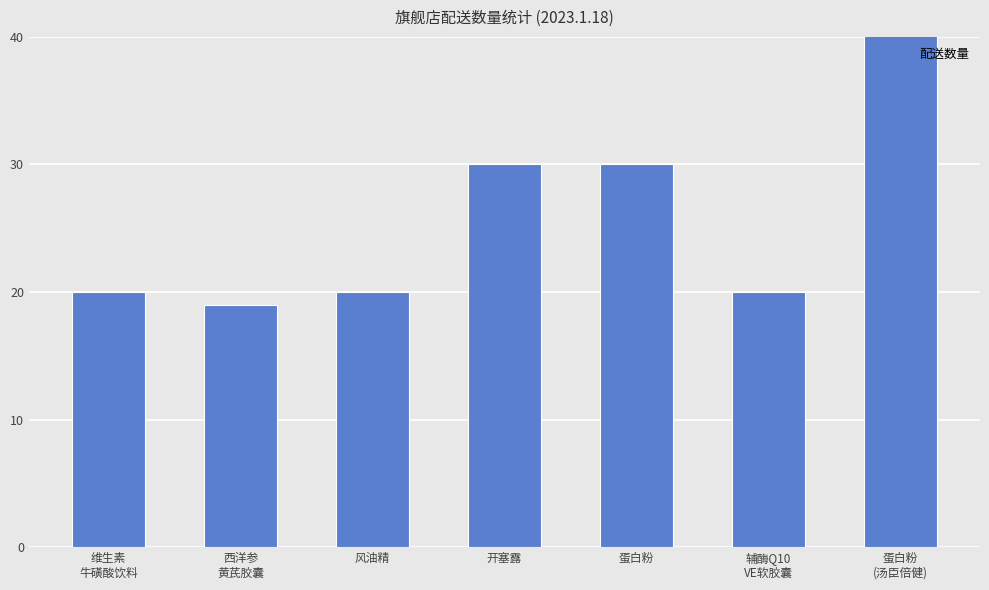

What position from the right is 辅酶Q10
VE软胶囊?

2